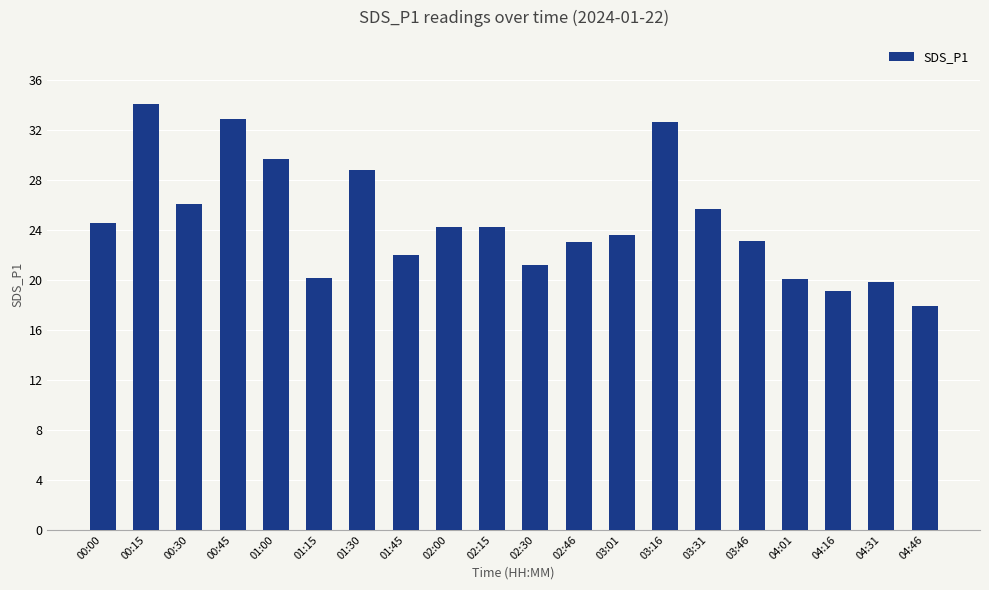

True or false: the data shows 7.8 at 01:30.

False